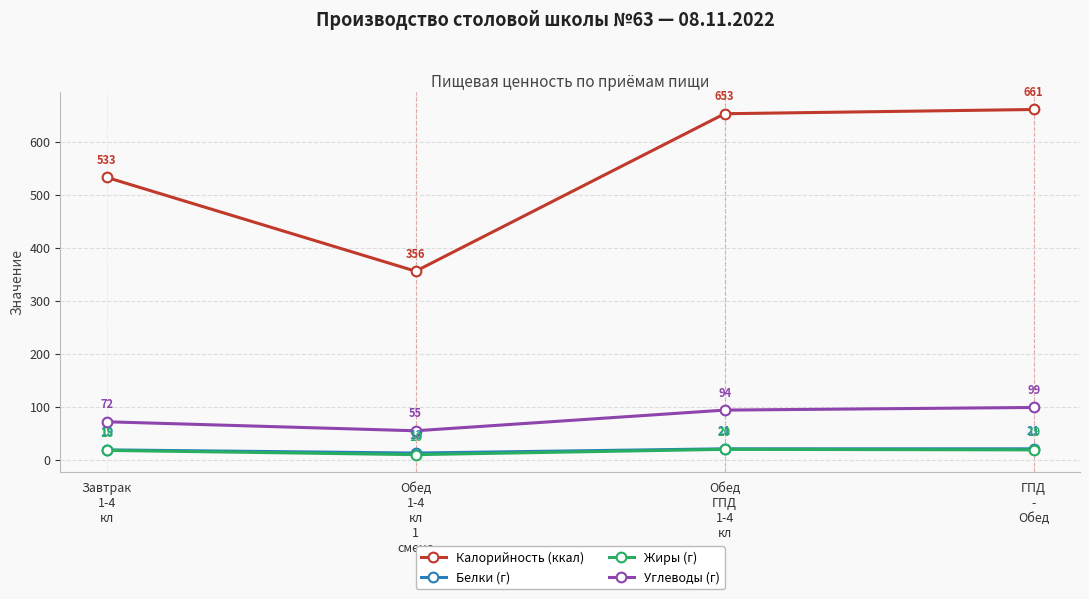

True or false: Белки (г) and Калорийность (ккал) cross at least once.

False